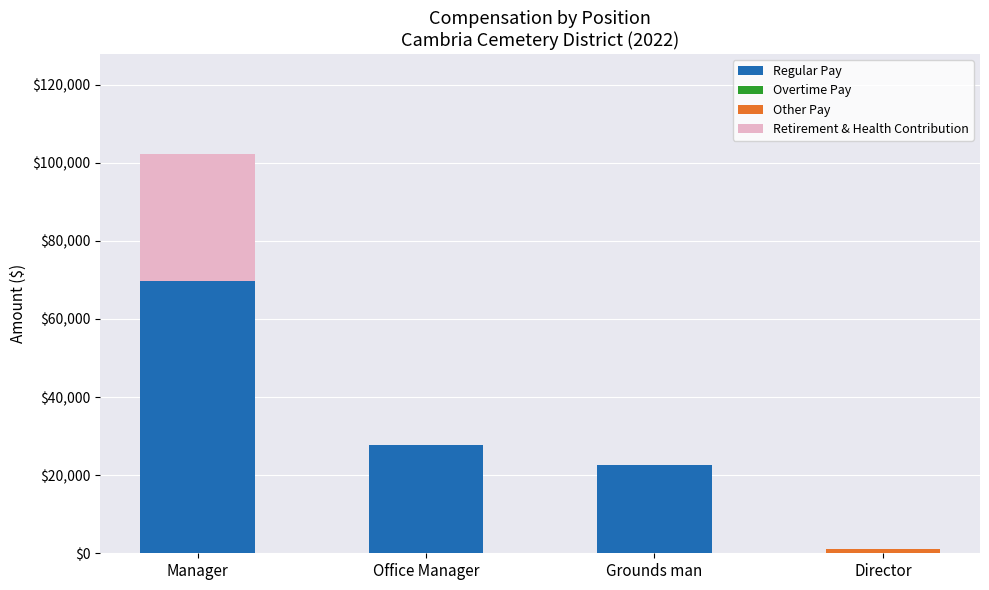

What is the maximum value for Regular Pay?

69644